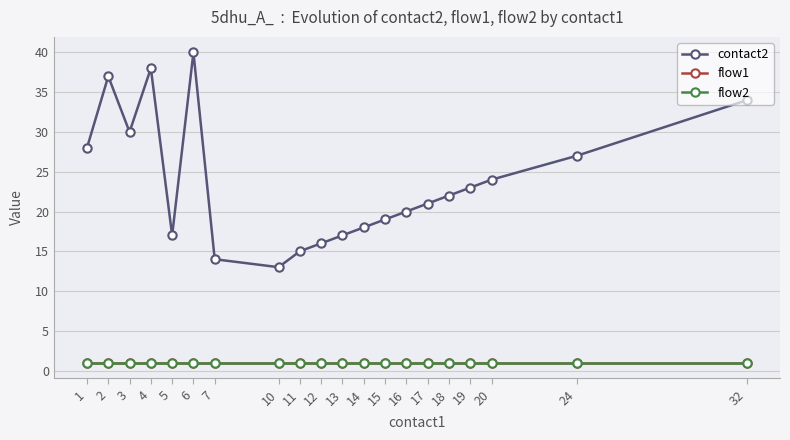

Is the value of flow2 at 11 greater than the value of flow1 at 14?

No